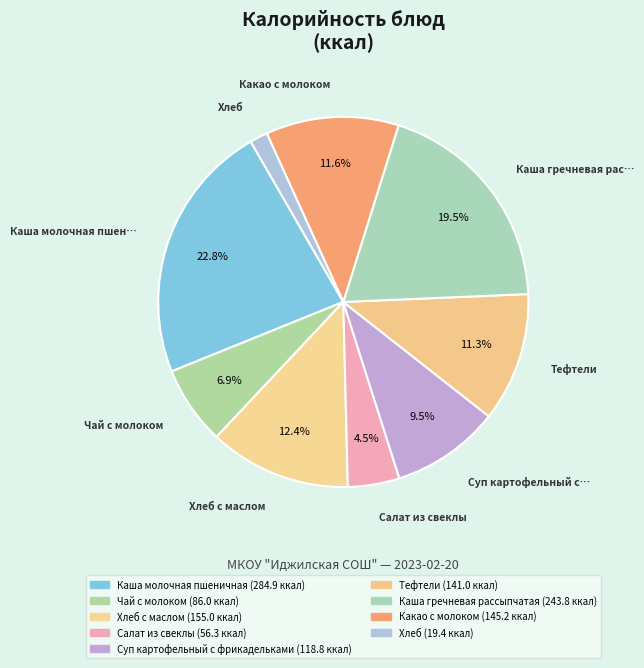

Count the number of slices in the pie.

9